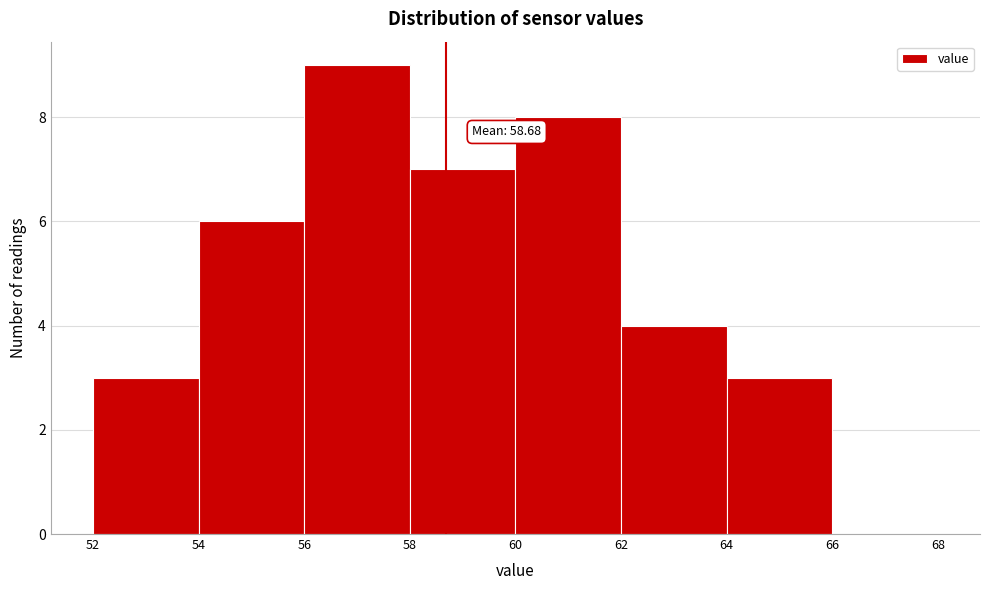

Which range on the x-axis has the tallest bar?

56 to 58